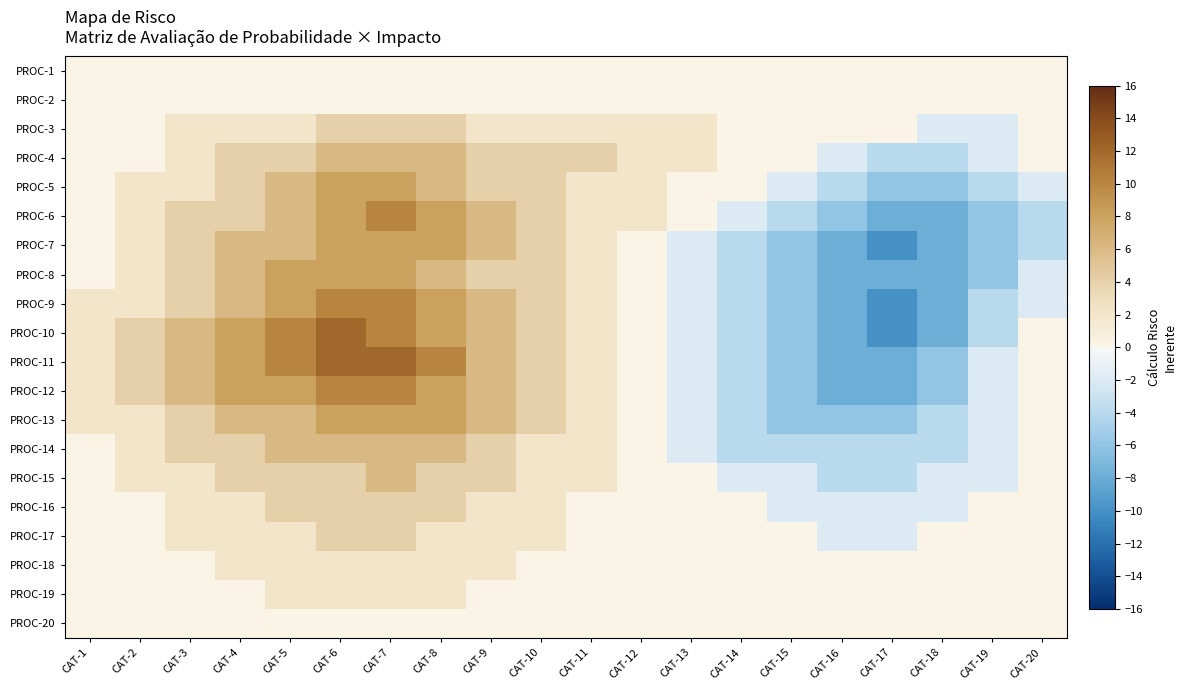

Reading left to right, list all the values displayed in this chart.

PROC-1: CAT-1=0	CAT-2=0	CAT-3=0	CAT-4=0	CAT-5=0	CAT-6=0	CAT-7=0	CAT-8=0	CAT-9=0	CAT-10=0	CAT-11=0	CAT-12=0	CAT-13=0	CAT-14=0	CAT-15=0	CAT-16=0	CAT-17=0	CAT-18=0	CAT-19=0	CAT-20=0
PROC-2: CAT-1=0	CAT-2=0	CAT-3=0	CAT-4=0	CAT-5=0	CAT-6=0	CAT-7=0	CAT-8=0	CAT-9=0	CAT-10=0	CAT-11=0	CAT-12=0	CAT-13=0	CAT-14=0	CAT-15=0	CAT-16=0	CAT-17=0	CAT-18=0	CAT-19=0	CAT-20=0
PROC-3: CAT-1=0	CAT-2=0	CAT-3=2	CAT-4=2	CAT-5=2	CAT-6=4	CAT-7=4	CAT-8=4	CAT-9=2	CAT-10=2	CAT-11=2	CAT-12=2	CAT-13=2	CAT-14=0	CAT-15=0	CAT-16=0	CAT-17=0	CAT-18=-2	CAT-19=-2	CAT-20=0
PROC-4: CAT-1=0	CAT-2=0	CAT-3=2	CAT-4=4	CAT-5=4	CAT-6=6	CAT-7=6	CAT-8=6	CAT-9=4	CAT-10=4	CAT-11=4	CAT-12=2	CAT-13=2	CAT-14=0	CAT-15=0	CAT-16=-2	CAT-17=-4	CAT-18=-4	CAT-19=-2	CAT-20=0
PROC-5: CAT-1=0	CAT-2=2	CAT-3=2	CAT-4=4	CAT-5=6	CAT-6=8	CAT-7=8	CAT-8=6	CAT-9=4	CAT-10=4	CAT-11=2	CAT-12=2	CAT-13=0	CAT-14=0	CAT-15=-2	CAT-16=-4	CAT-17=-6	CAT-18=-6	CAT-19=-4	CAT-20=-2
PROC-6: CAT-1=0	CAT-2=2	CAT-3=4	CAT-4=4	CAT-5=6	CAT-6=8	CAT-7=10	CAT-8=8	CAT-9=6	CAT-10=4	CAT-11=2	CAT-12=2	CAT-13=0	CAT-14=-2	CAT-15=-4	CAT-16=-6	CAT-17=-8	CAT-18=-8	CAT-19=-6	CAT-20=-4
PROC-7: CAT-1=0	CAT-2=2	CAT-3=4	CAT-4=6	CAT-5=6	CAT-6=8	CAT-7=8	CAT-8=8	CAT-9=6	CAT-10=4	CAT-11=2	CAT-12=0	CAT-13=-2	CAT-14=-4	CAT-15=-6	CAT-16=-8	CAT-17=-10	CAT-18=-8	CAT-19=-6	CAT-20=-4
PROC-8: CAT-1=0	CAT-2=2	CAT-3=4	CAT-4=6	CAT-5=8	CAT-6=8	CAT-7=8	CAT-8=6	CAT-9=4	CAT-10=4	CAT-11=2	CAT-12=0	CAT-13=-2	CAT-14=-4	CAT-15=-6	CAT-16=-8	CAT-17=-8	CAT-18=-8	CAT-19=-6	CAT-20=-2
PROC-9: CAT-1=2	CAT-2=2	CAT-3=4	CAT-4=6	CAT-5=8	CAT-6=10	CAT-7=10	CAT-8=8	CAT-9=6	CAT-10=4	CAT-11=2	CAT-12=0	CAT-13=-2	CAT-14=-4	CAT-15=-6	CAT-16=-8	CAT-17=-10	CAT-18=-8	CAT-19=-4	CAT-20=-2
PROC-10: CAT-1=2	CAT-2=4	CAT-3=6	CAT-4=8	CAT-5=10	CAT-6=12	CAT-7=10	CAT-8=8	CAT-9=6	CAT-10=4	CAT-11=2	CAT-12=0	CAT-13=-2	CAT-14=-4	CAT-15=-6	CAT-16=-8	CAT-17=-10	CAT-18=-8	CAT-19=-4	CAT-20=0
PROC-11: CAT-1=2	CAT-2=4	CAT-3=6	CAT-4=8	CAT-5=10	CAT-6=12	CAT-7=12	CAT-8=10	CAT-9=6	CAT-10=4	CAT-11=2	CAT-12=0	CAT-13=-2	CAT-14=-4	CAT-15=-6	CAT-16=-8	CAT-17=-8	CAT-18=-6	CAT-19=-2	CAT-20=0
PROC-12: CAT-1=2	CAT-2=4	CAT-3=6	CAT-4=8	CAT-5=8	CAT-6=10	CAT-7=10	CAT-8=8	CAT-9=6	CAT-10=4	CAT-11=2	CAT-12=0	CAT-13=-2	CAT-14=-4	CAT-15=-6	CAT-16=-8	CAT-17=-8	CAT-18=-6	CAT-19=-2	CAT-20=0
PROC-13: CAT-1=2	CAT-2=2	CAT-3=4	CAT-4=6	CAT-5=6	CAT-6=8	CAT-7=8	CAT-8=8	CAT-9=6	CAT-10=4	CAT-11=2	CAT-12=0	CAT-13=-2	CAT-14=-4	CAT-15=-6	CAT-16=-6	CAT-17=-6	CAT-18=-4	CAT-19=-2	CAT-20=0
PROC-14: CAT-1=0	CAT-2=2	CAT-3=4	CAT-4=4	CAT-5=6	CAT-6=6	CAT-7=6	CAT-8=6	CAT-9=4	CAT-10=2	CAT-11=2	CAT-12=0	CAT-13=-2	CAT-14=-4	CAT-15=-4	CAT-16=-4	CAT-17=-4	CAT-18=-4	CAT-19=-2	CAT-20=0
PROC-15: CAT-1=0	CAT-2=2	CAT-3=2	CAT-4=4	CAT-5=4	CAT-6=4	CAT-7=6	CAT-8=4	CAT-9=4	CAT-10=2	CAT-11=2	CAT-12=0	CAT-13=0	CAT-14=-2	CAT-15=-2	CAT-16=-4	CAT-17=-4	CAT-18=-2	CAT-19=-2	CAT-20=0
PROC-16: CAT-1=0	CAT-2=0	CAT-3=2	CAT-4=2	CAT-5=4	CAT-6=4	CAT-7=4	CAT-8=4	CAT-9=2	CAT-10=2	CAT-11=0	CAT-12=0	CAT-13=0	CAT-14=0	CAT-15=-2	CAT-16=-2	CAT-17=-2	CAT-18=-2	CAT-19=0	CAT-20=0
PROC-17: CAT-1=0	CAT-2=0	CAT-3=2	CAT-4=2	CAT-5=2	CAT-6=4	CAT-7=4	CAT-8=2	CAT-9=2	CAT-10=2	CAT-11=0	CAT-12=0	CAT-13=0	CAT-14=0	CAT-15=0	CAT-16=-2	CAT-17=-2	CAT-18=0	CAT-19=0	CAT-20=0
PROC-18: CAT-1=0	CAT-2=0	CAT-3=0	CAT-4=2	CAT-5=2	CAT-6=2	CAT-7=2	CAT-8=2	CAT-9=2	CAT-10=0	CAT-11=0	CAT-12=0	CAT-13=0	CAT-14=0	CAT-15=0	CAT-16=0	CAT-17=0	CAT-18=0	CAT-19=0	CAT-20=0
PROC-19: CAT-1=0	CAT-2=0	CAT-3=0	CAT-4=0	CAT-5=2	CAT-6=2	CAT-7=2	CAT-8=2	CAT-9=0	CAT-10=0	CAT-11=0	CAT-12=0	CAT-13=0	CAT-14=0	CAT-15=0	CAT-16=0	CAT-17=0	CAT-18=0	CAT-19=0	CAT-20=0
PROC-20: CAT-1=0	CAT-2=0	CAT-3=0	CAT-4=0	CAT-5=0	CAT-6=0	CAT-7=0	CAT-8=0	CAT-9=0	CAT-10=0	CAT-11=0	CAT-12=0	CAT-13=0	CAT-14=0	CAT-15=0	CAT-16=0	CAT-17=0	CAT-18=0	CAT-19=0	CAT-20=0